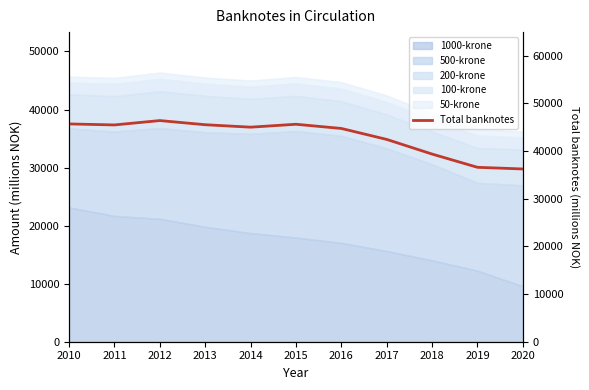

How many points are lower than both their immediate neighbors (excluding endpoints)?

2